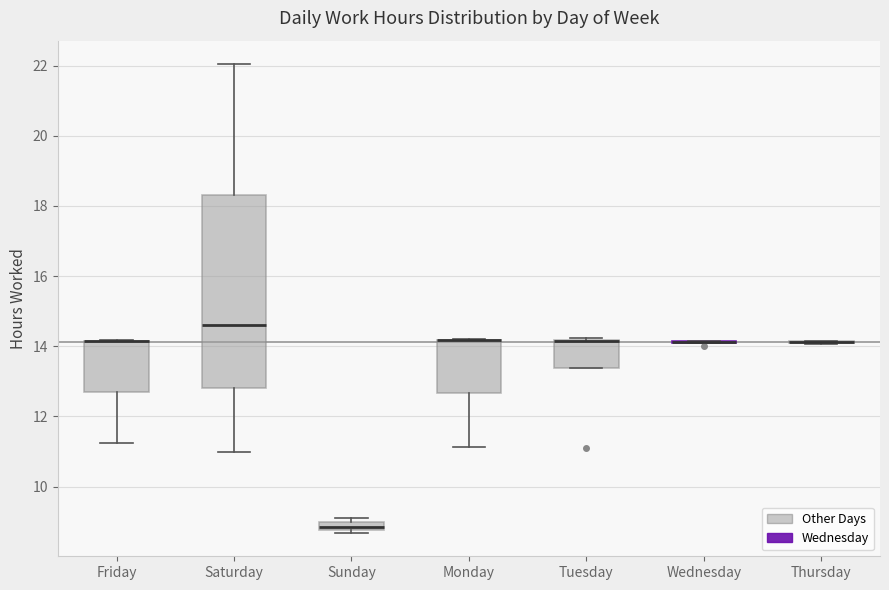

Where is the upper edge of the box for Saturday on the y-axis? The values are not printed on the chart, so give them approximately, as read against the axis.

18.4